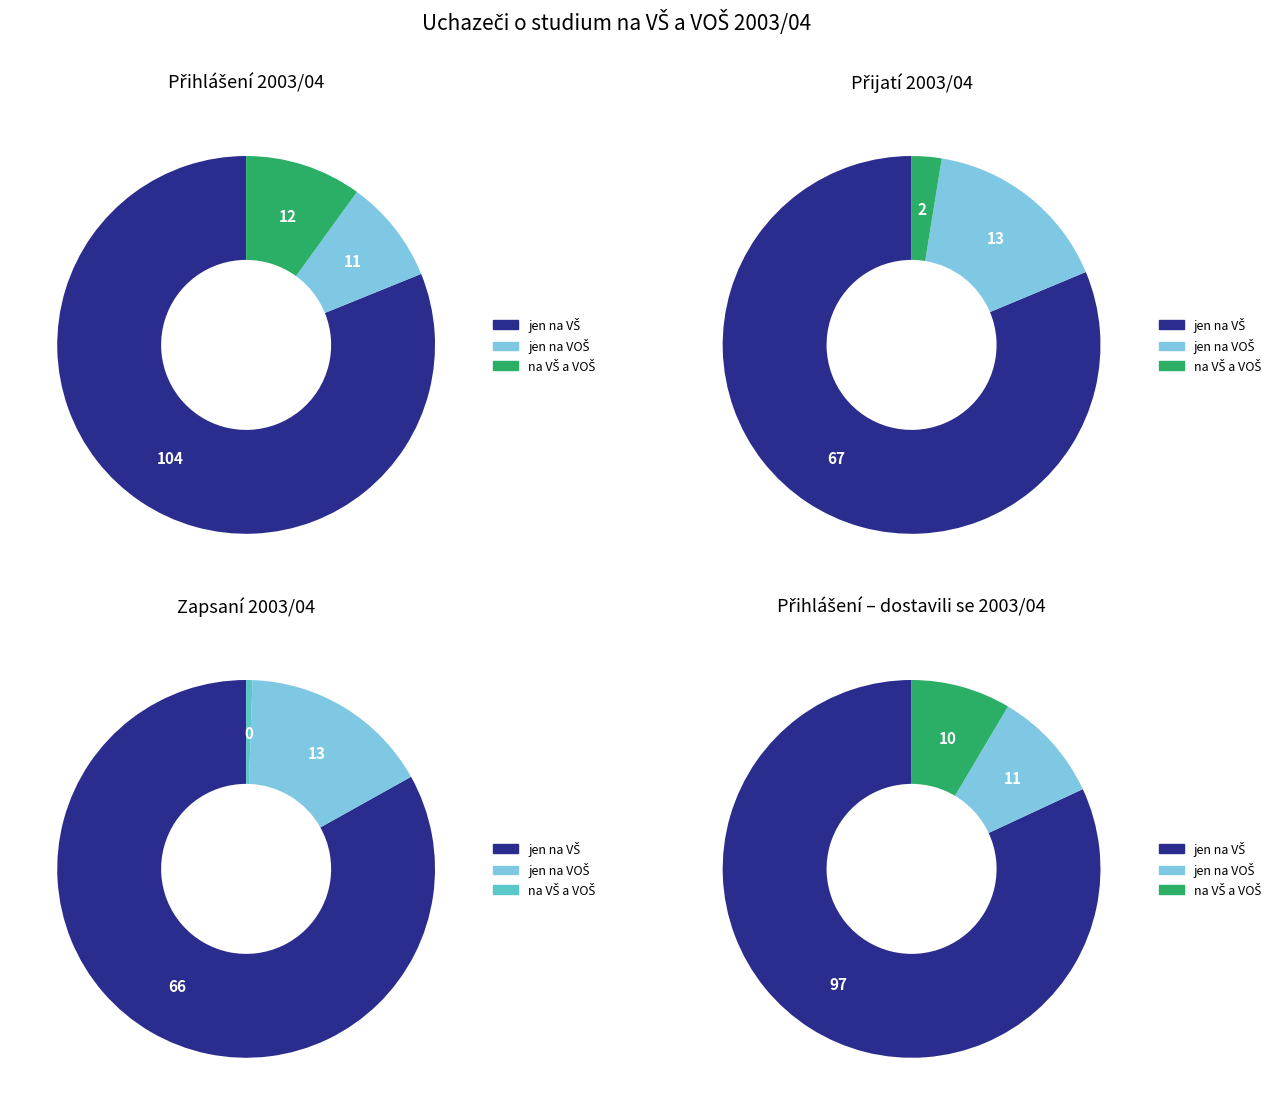

Is the sum of jen na VOŠ and jen na VŠ greater than half?

Yes